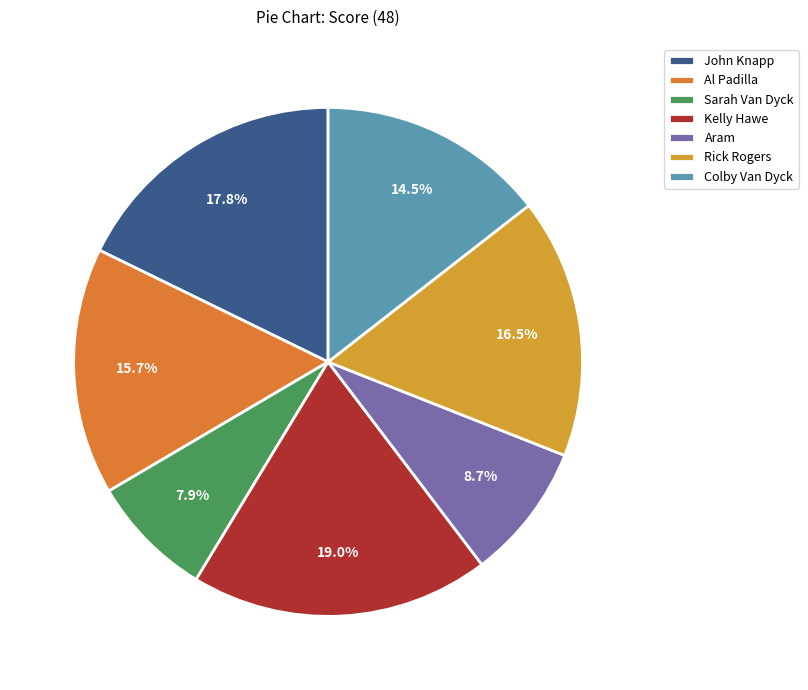

What percentage is the Aram slice, to the nearest percent?

9%